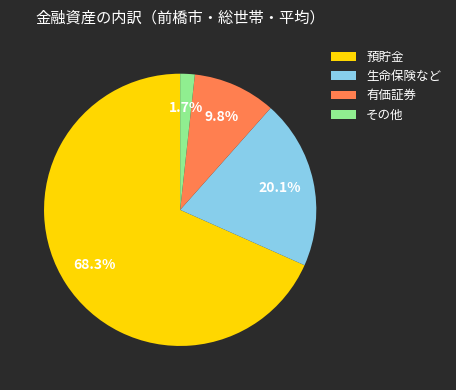

True or false: 有価証券 accounts for 18% of the total.

False